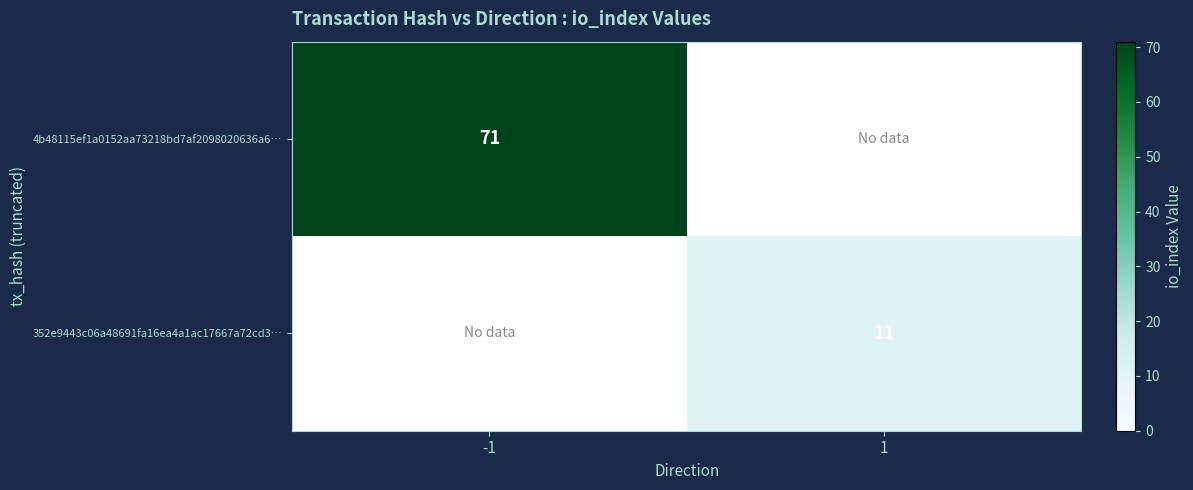

The value of 4b48115ef1a0152aa73218bd7af2098020636a6… at -1 is 49. True or false?

False